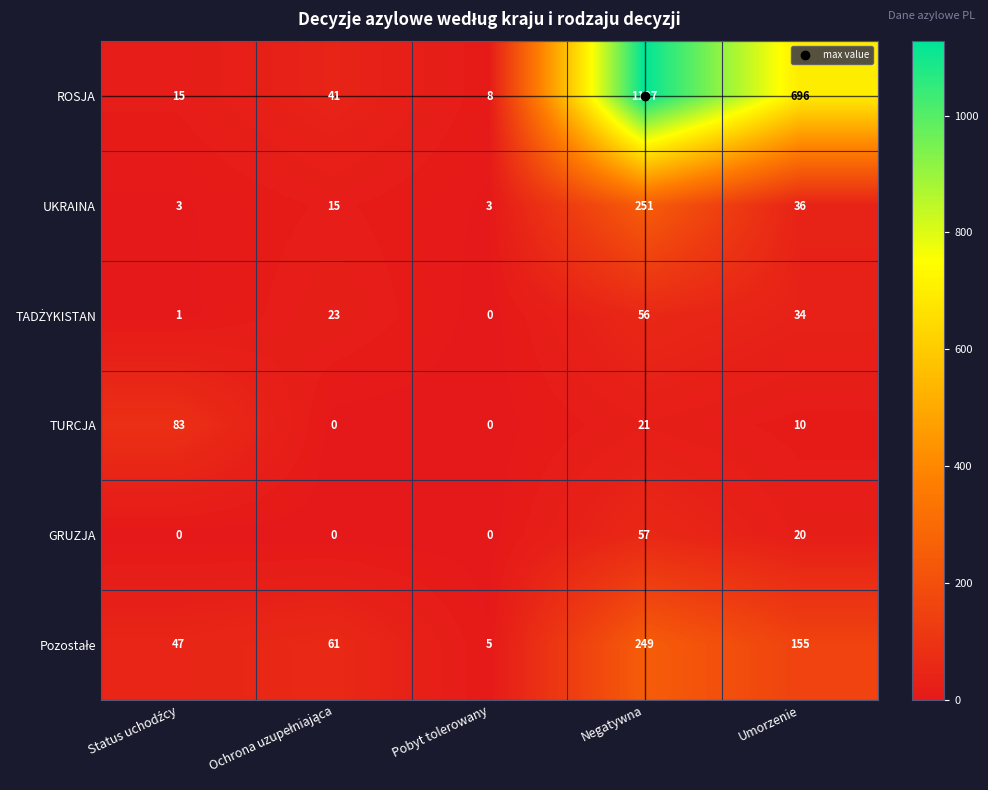

At which label does UKRAINA reach its peak?

Negatywna